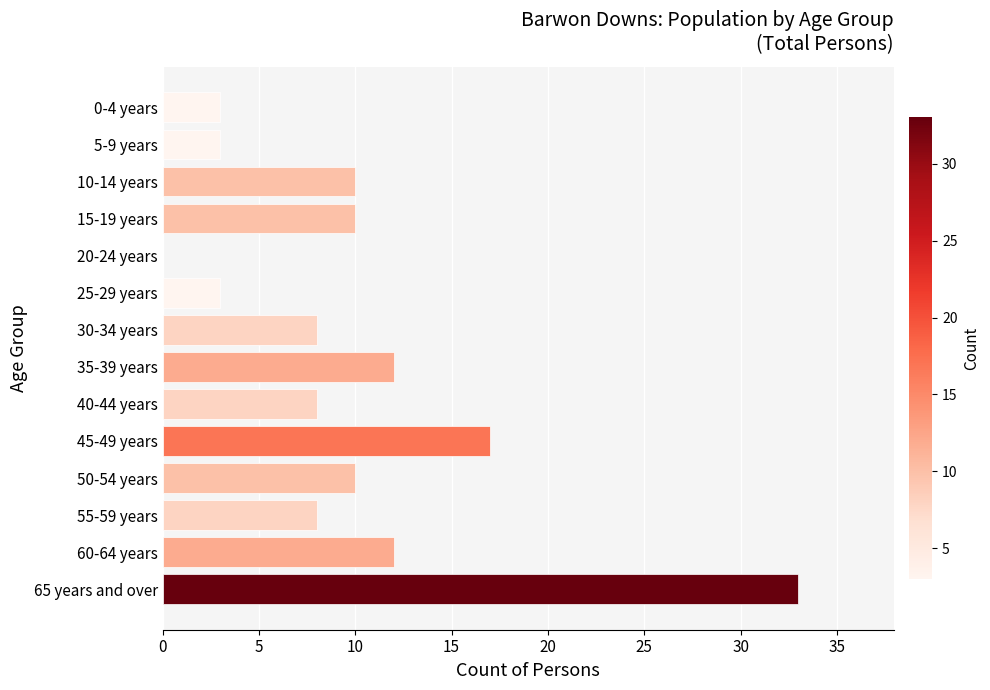

Reading bottom to top, list all the values displayed in this chart.

65 years and over=33	60-64 years=12	55-59 years=8	50-54 years=10	45-49 years=17	40-44 years=8	35-39 years=12	30-34 years=8	25-29 years=3	20-24 years=0	15-19 years=10	10-14 years=10	5-9 years=3	0-4 years=3